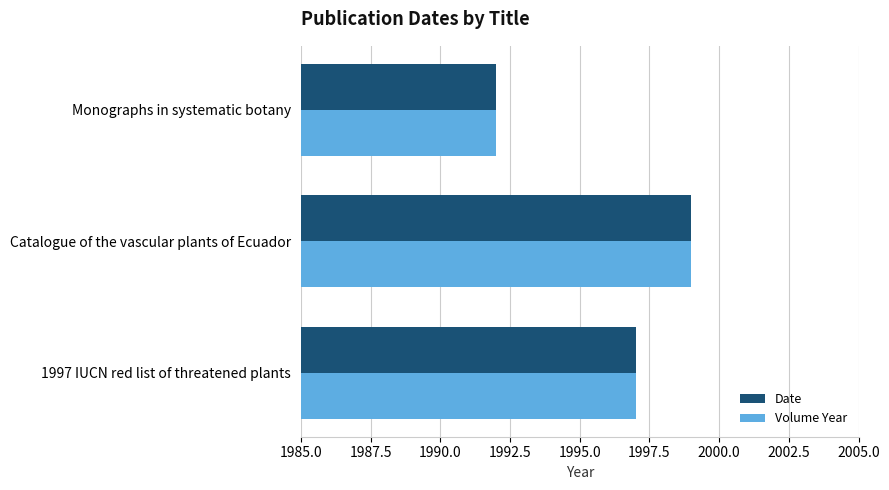

What value does the Volume Year series have at Monographs in systematic botany?

1992